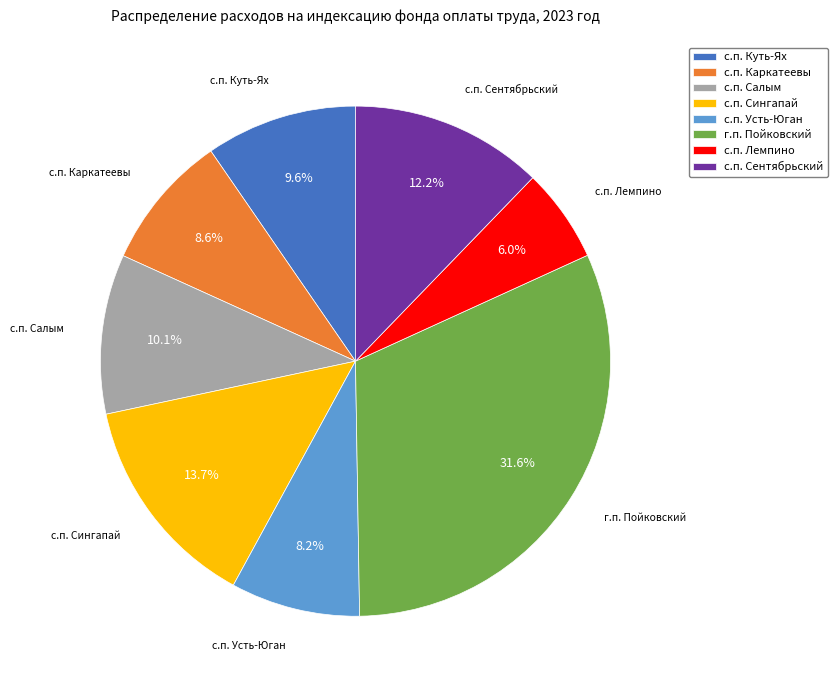

Which category has the smallest portion of the pie?

с.п. Лемпино